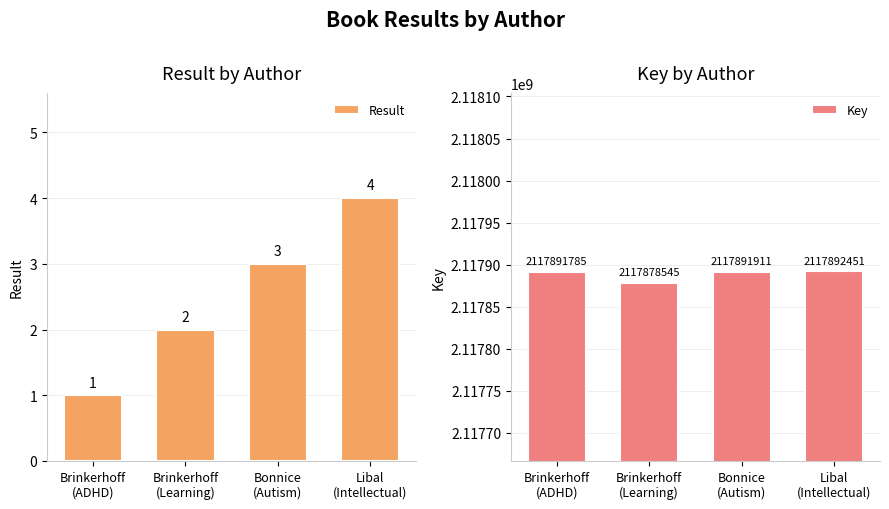

Rank the categories by Result value from lowest to highest.

Brinkerhoff
(ADHD), Brinkerhoff
(Learning), Bonnice
(Autism), Libal
(Intellectual)